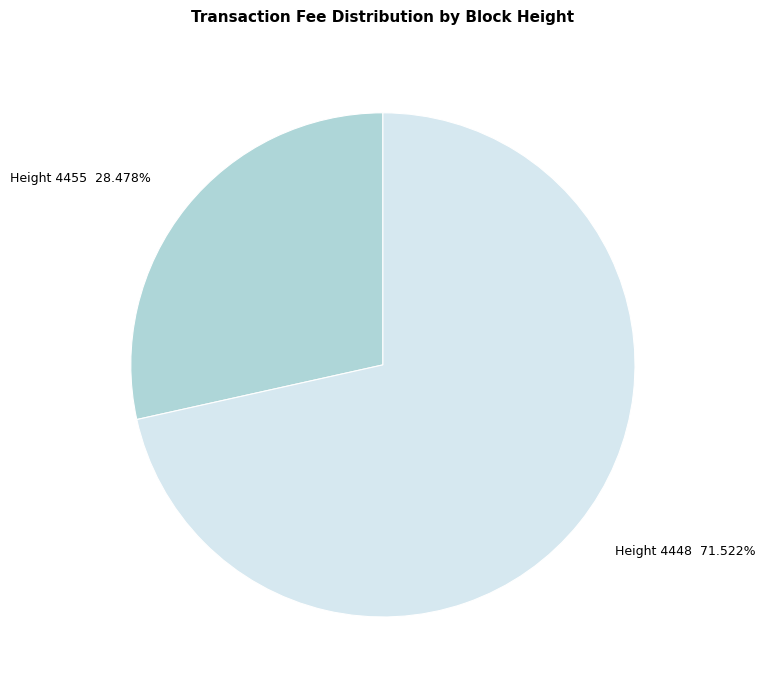

Combined, do Height 4448 71.522% and Height 4455 28.478% account for over 50%?

Yes